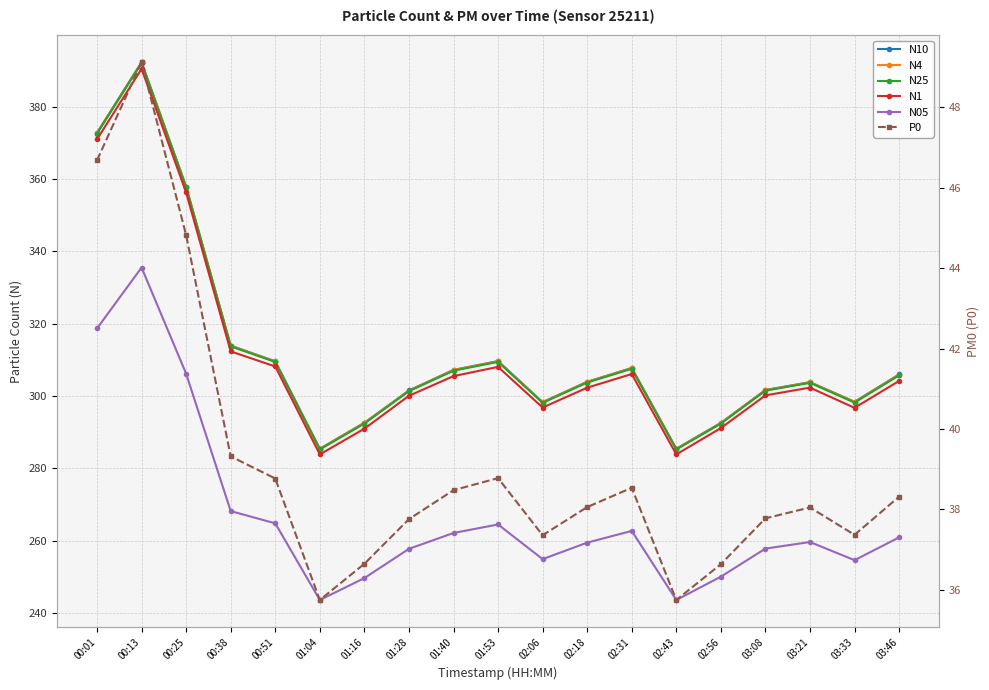

At which category is the sum across all series the highest?

00:13